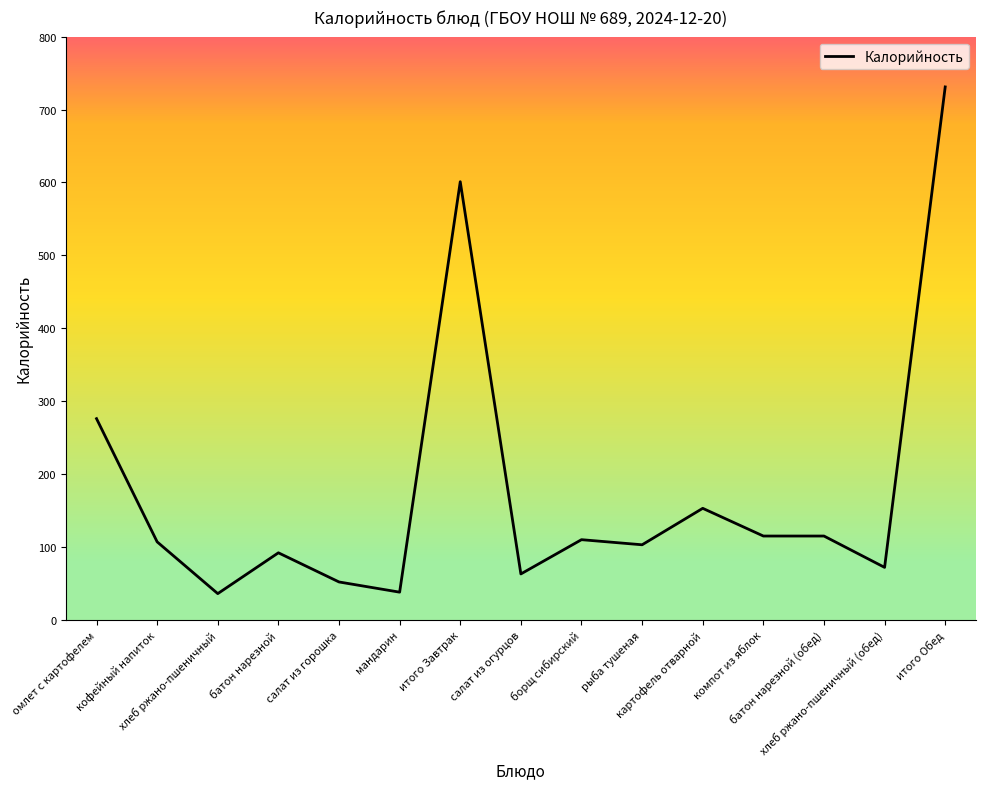

Where is the data nearest to the value 383?

омлет с картофелем